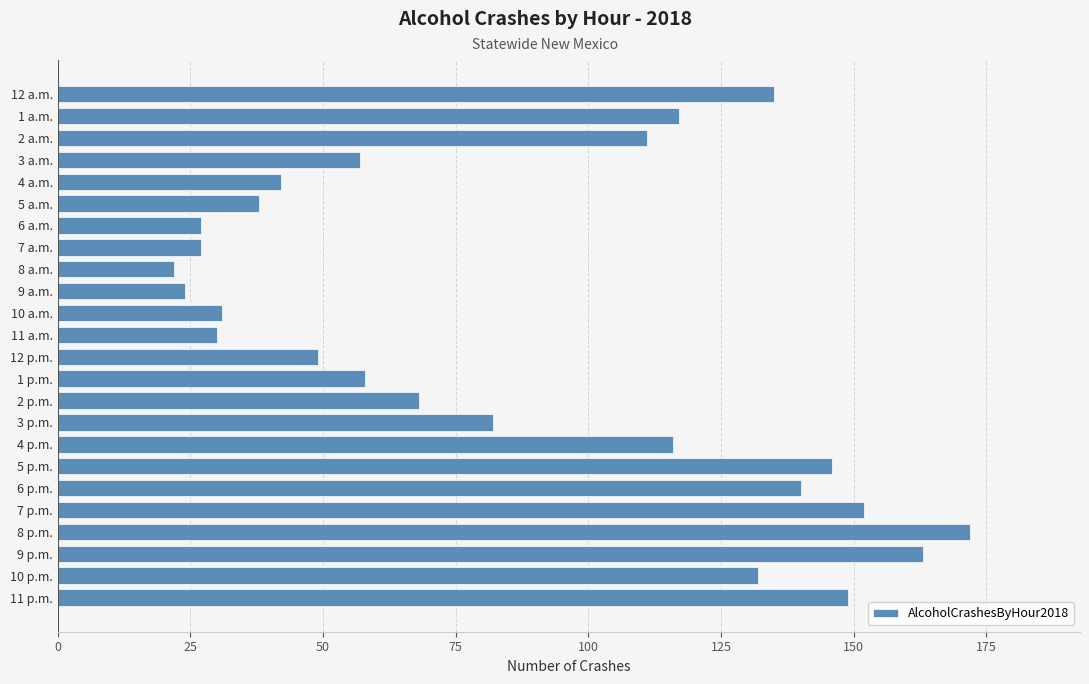

At which category does the chart reach its minimum across all series?

8 a.m.